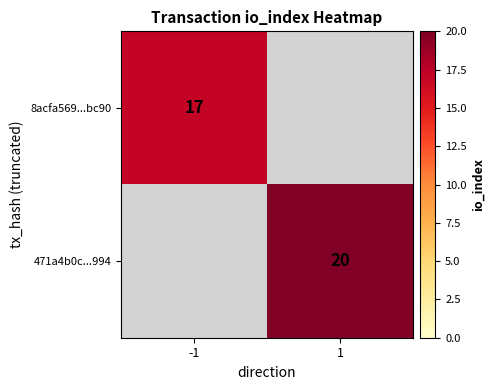

The value of 471a4b0c...994 at 1 is 20. True or false?

True